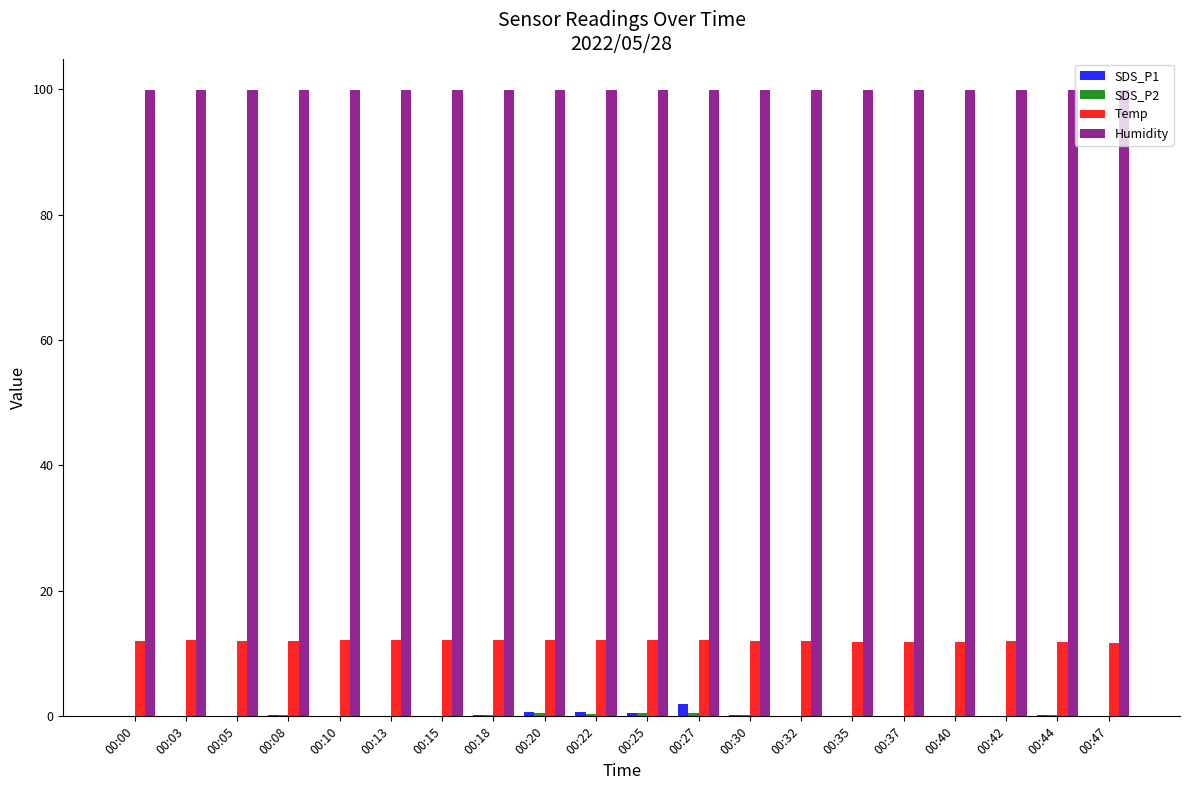

Is it true that SDS_P1 equals 0.2 at 00:18?

True